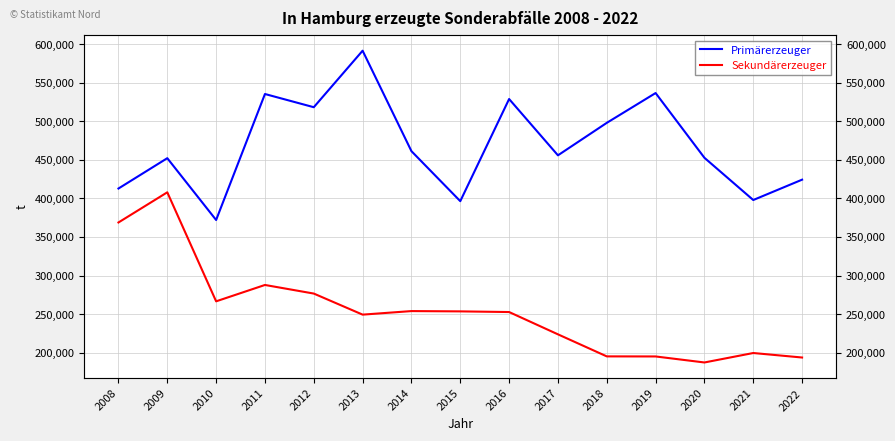

True or false: Primärerzeuger and Sekundärerzeuger intersect in this chart.

False